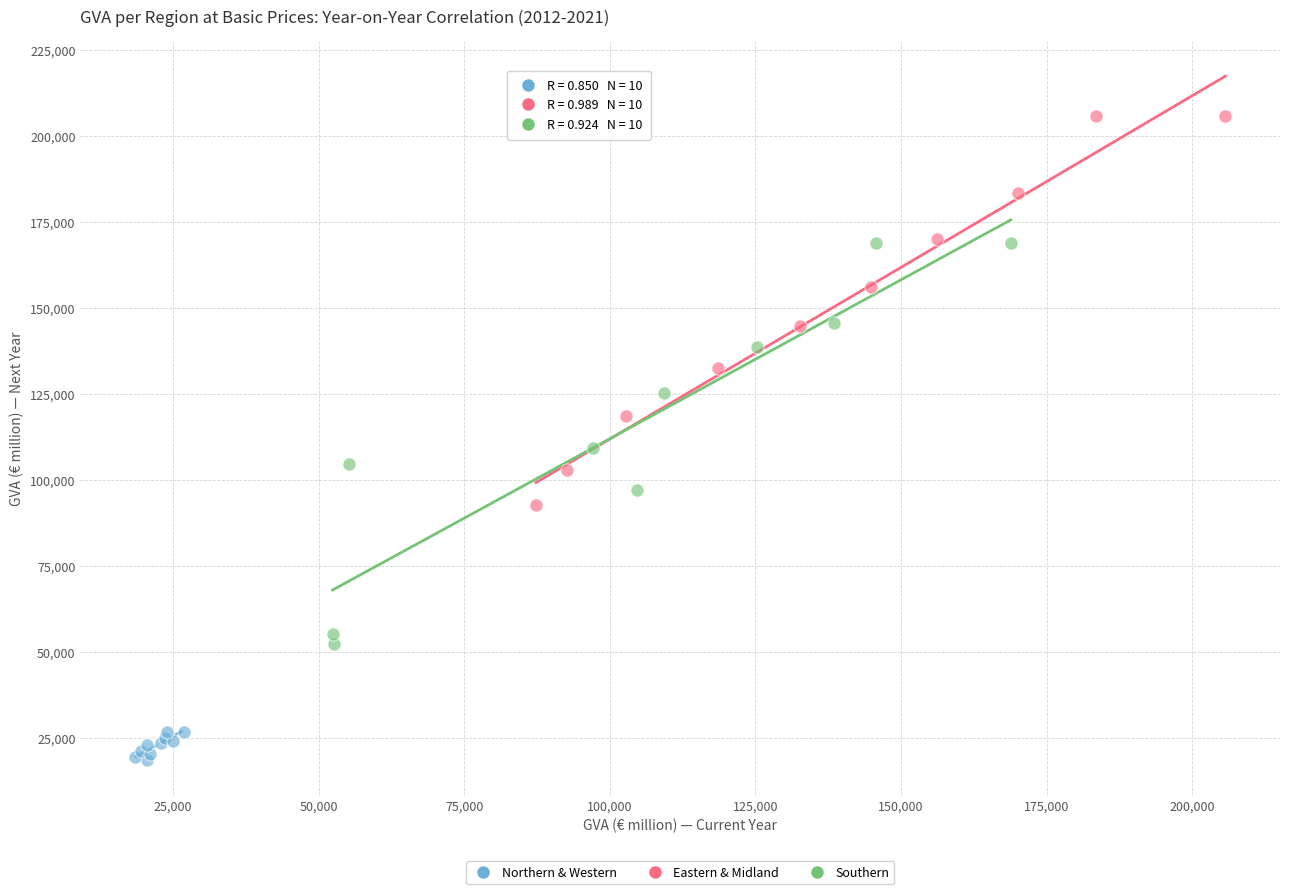

Which series reaches the maximum Y coordinate?

Eastern & Midland